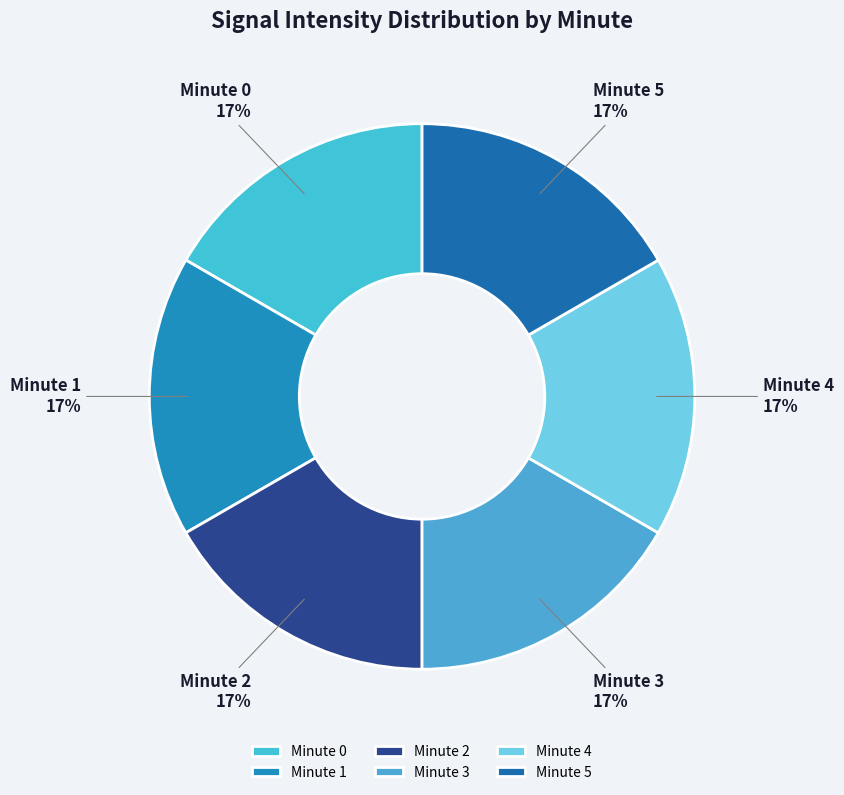

How many segments does this pie chart have?

6